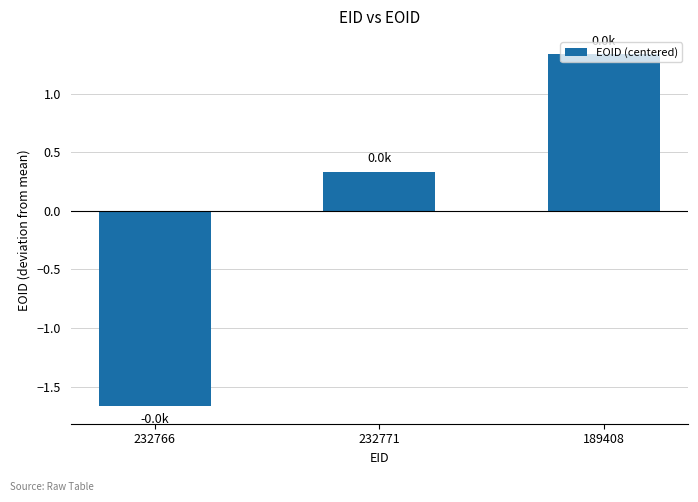

Does the chart contain stacked bars?

No